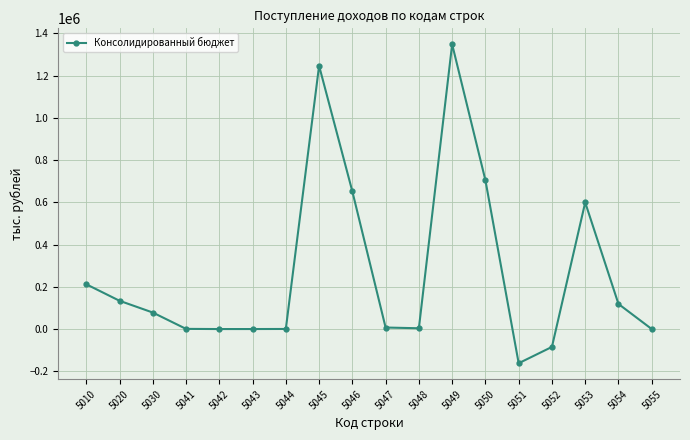

The value at 5049 is 1916158. True or false?

False